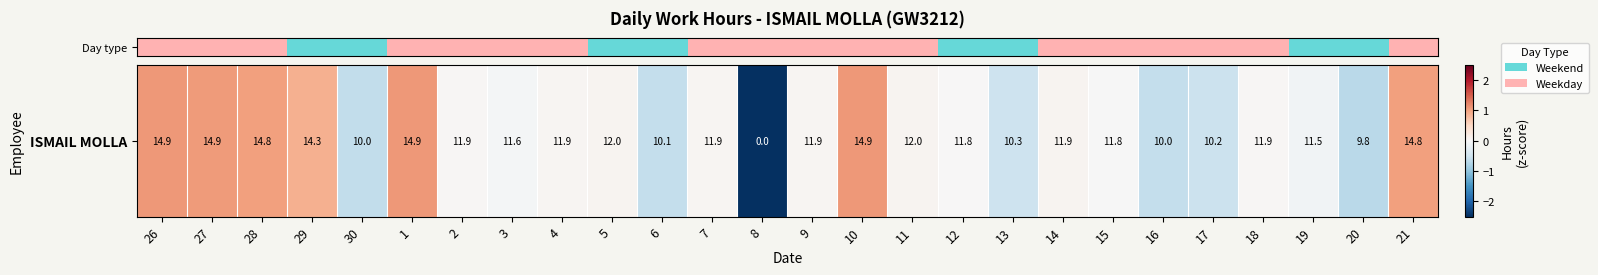

How many data points are less than 0?

10